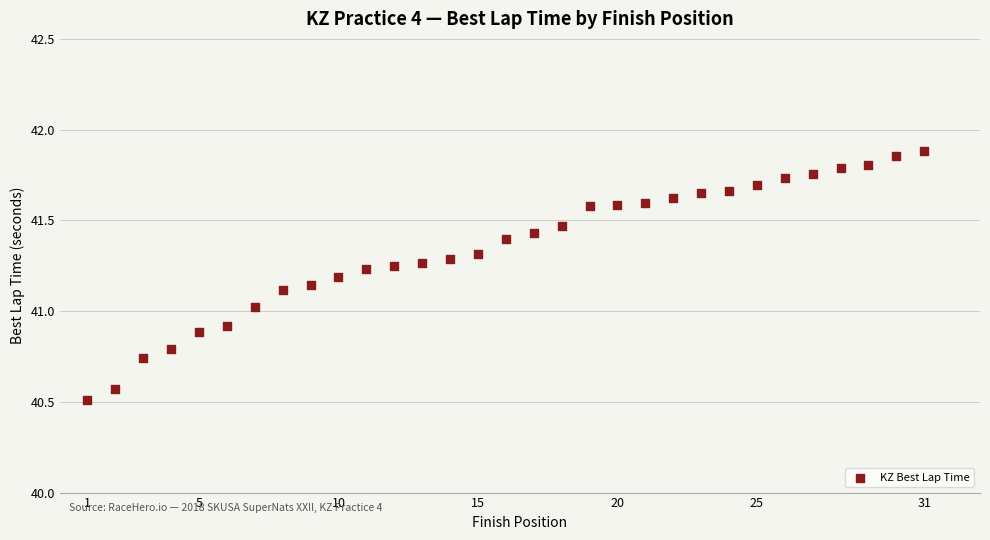

What is the range of Y values (max minus min)?

1.4